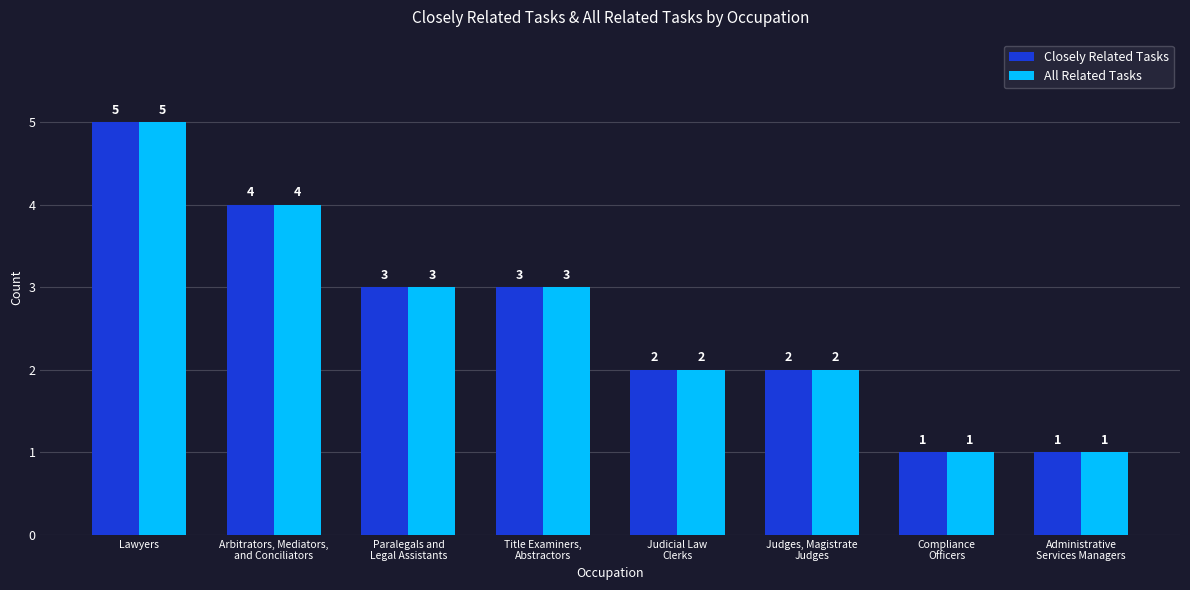

Count the number of data series in this chart.

2